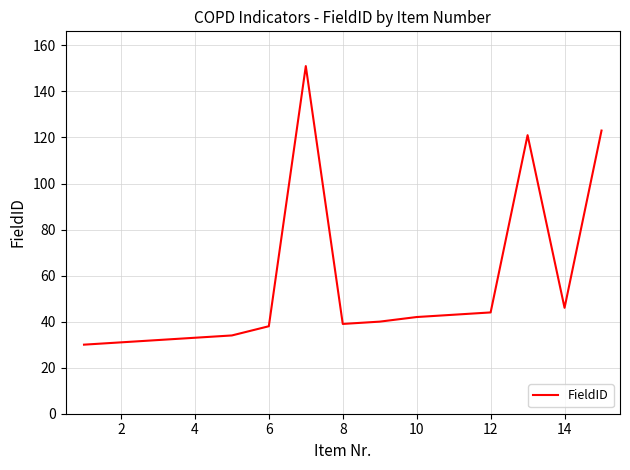

What is the difference between the maximum and minimum values?

121